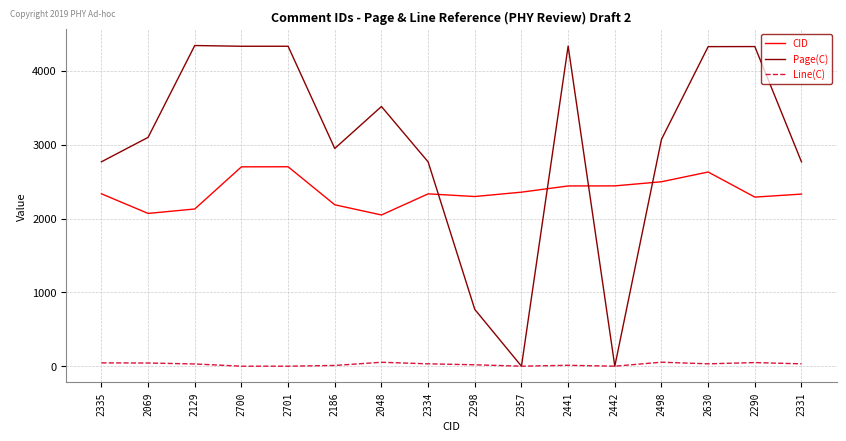

List the series in order of their peak value, lowest first.

Line(C), CID, Page(C)